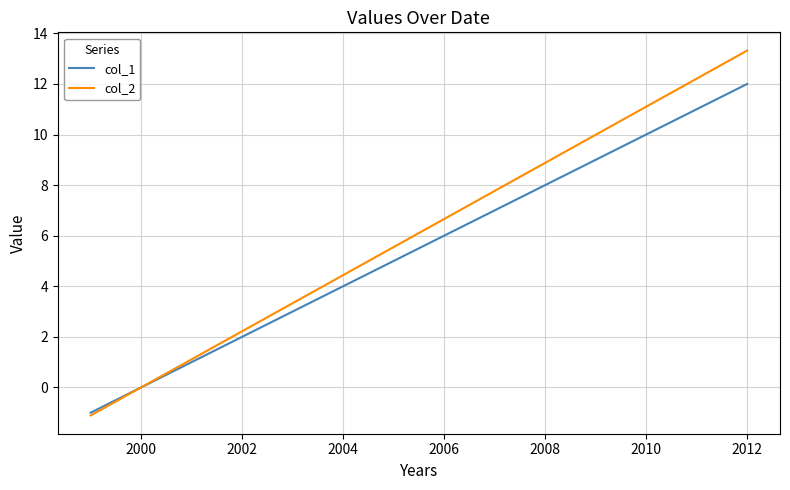

What are all the series names shown in the legend?

col_1, col_2